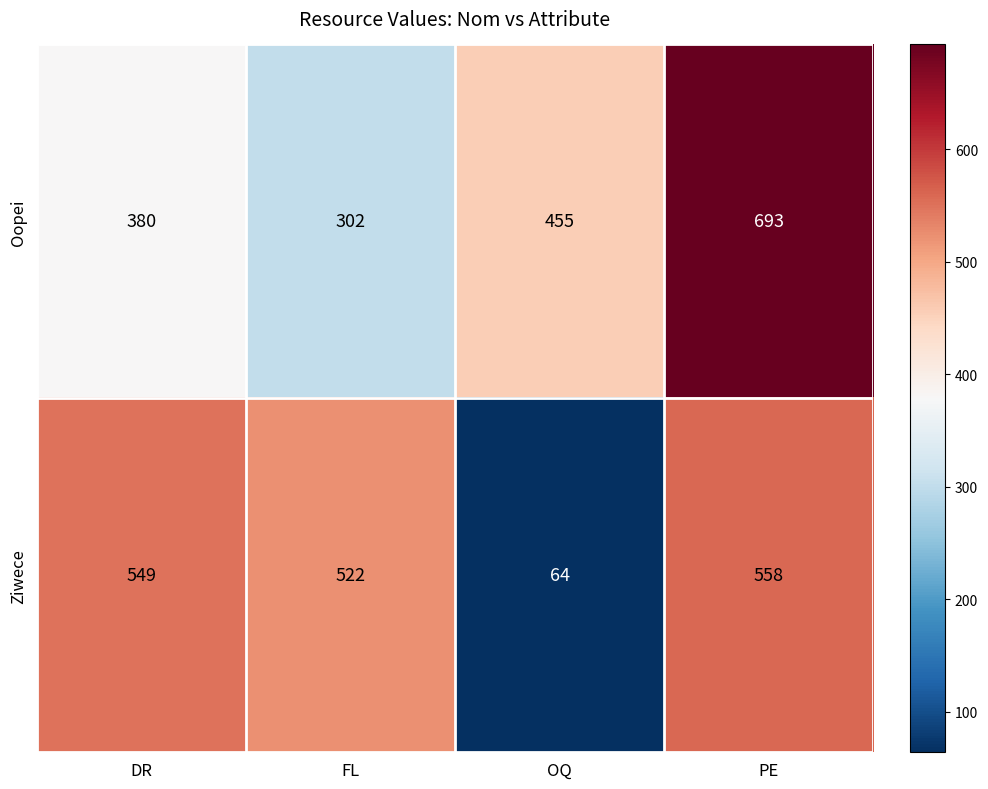

Rank the series by their average value, from lowest to highest.

Ziwece, Oopei